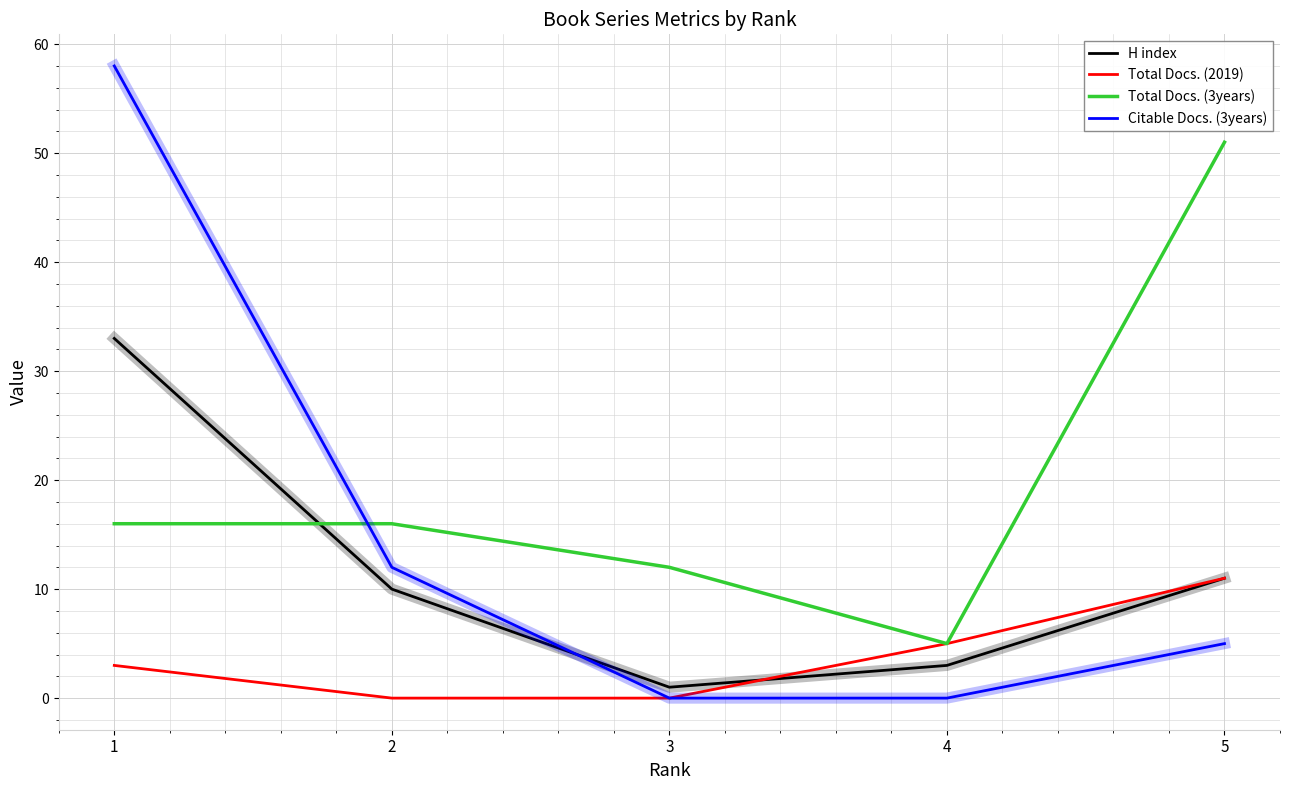

Reading left to right, list all the values displayed in this chart.

H index: 33	10	1	3	11
Total Docs. (2019): 3	0	0	5	11
Total Docs. (3years): 16	16	12	5	51
Citable Docs. (3years): 58	12	0	0	5